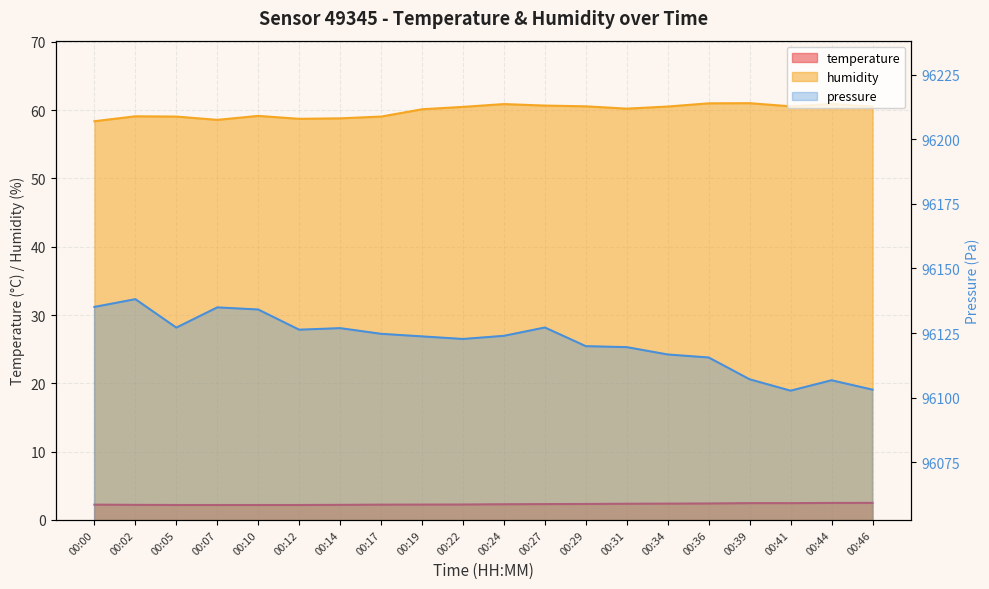

At which category does humidity reach its first local peak?

00:02